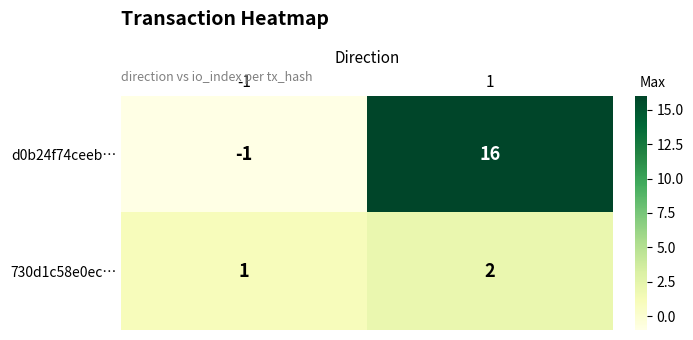

At 1, list the series in order from smallest to largest.

730d1c58e0ec…, d0b24f74ceeb…